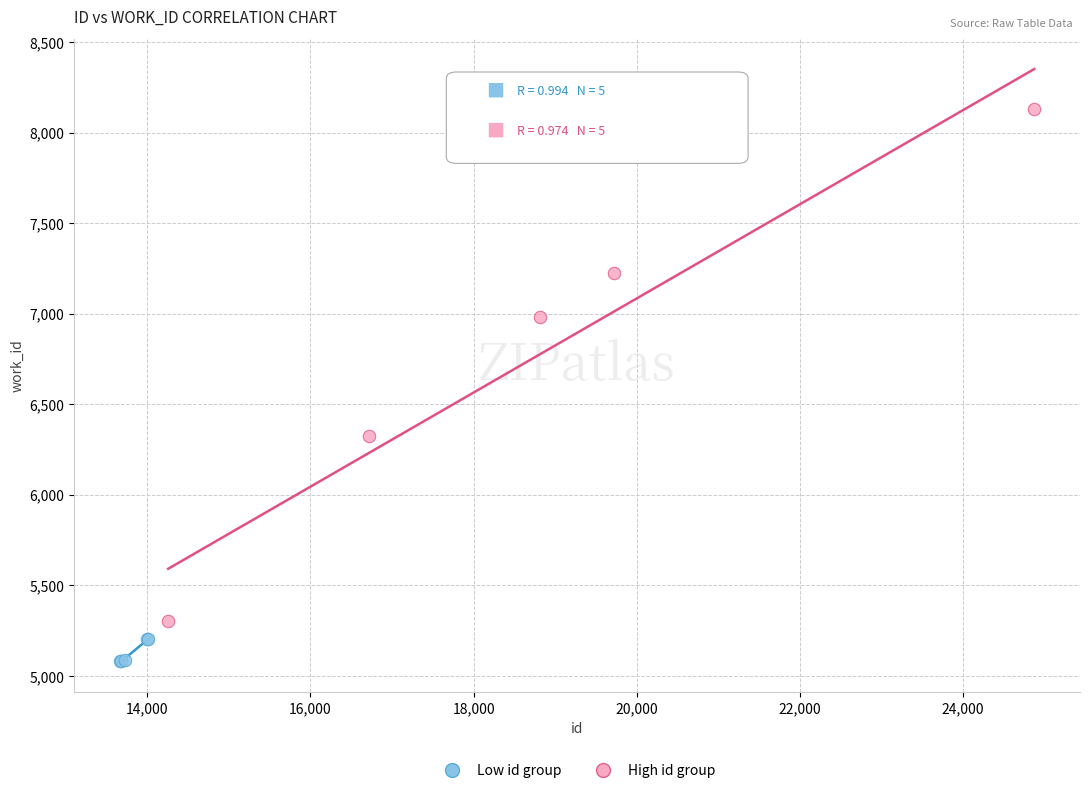

Which series reaches the maximum Y coordinate?

High id group